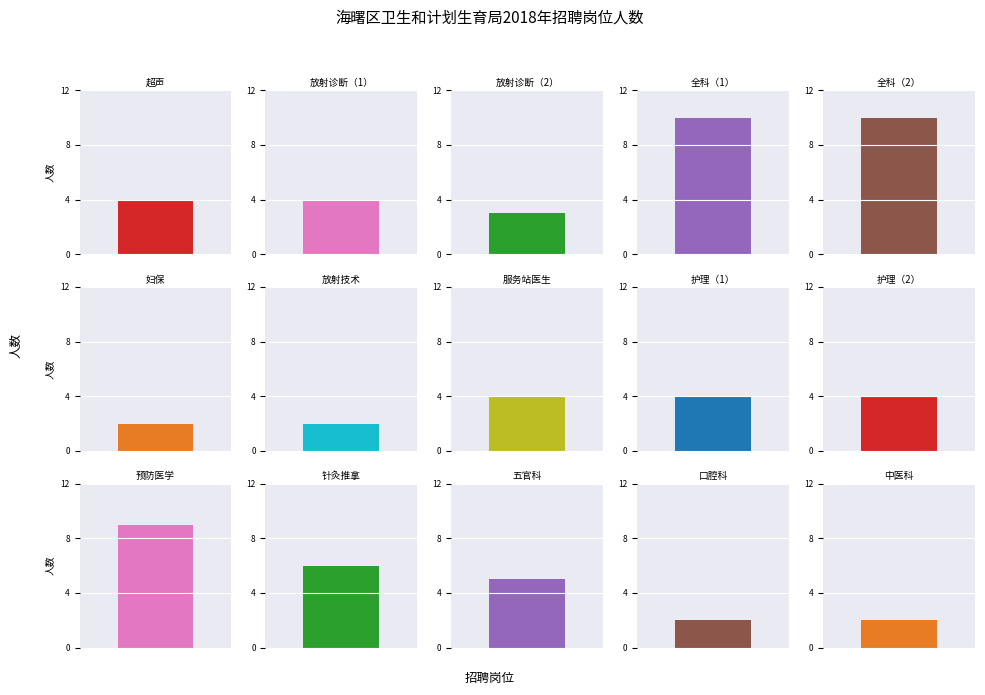

What position from the right is 护理（1）?

7